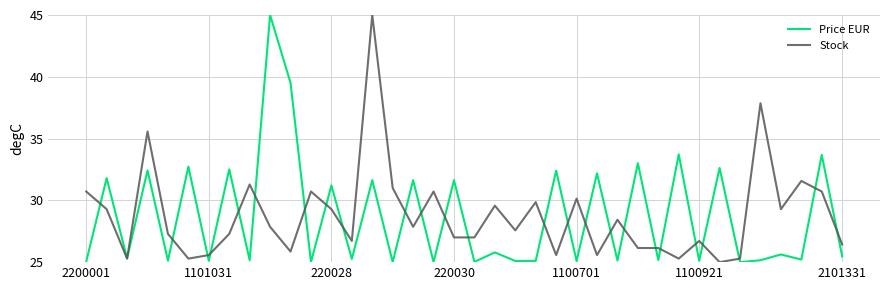

What is the smallest value displayed?

25.0